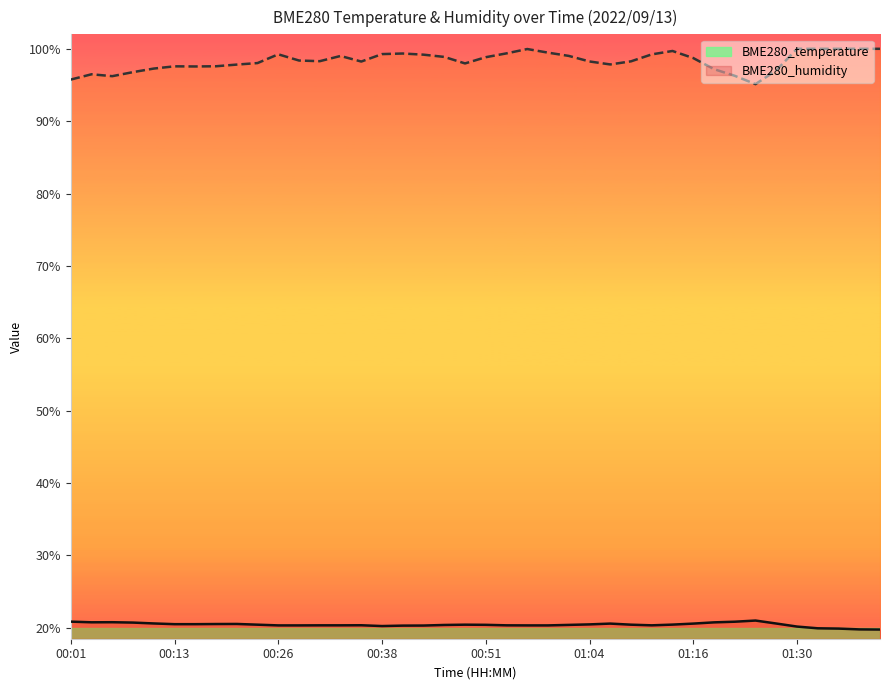

How many series are shown in this chart?

2